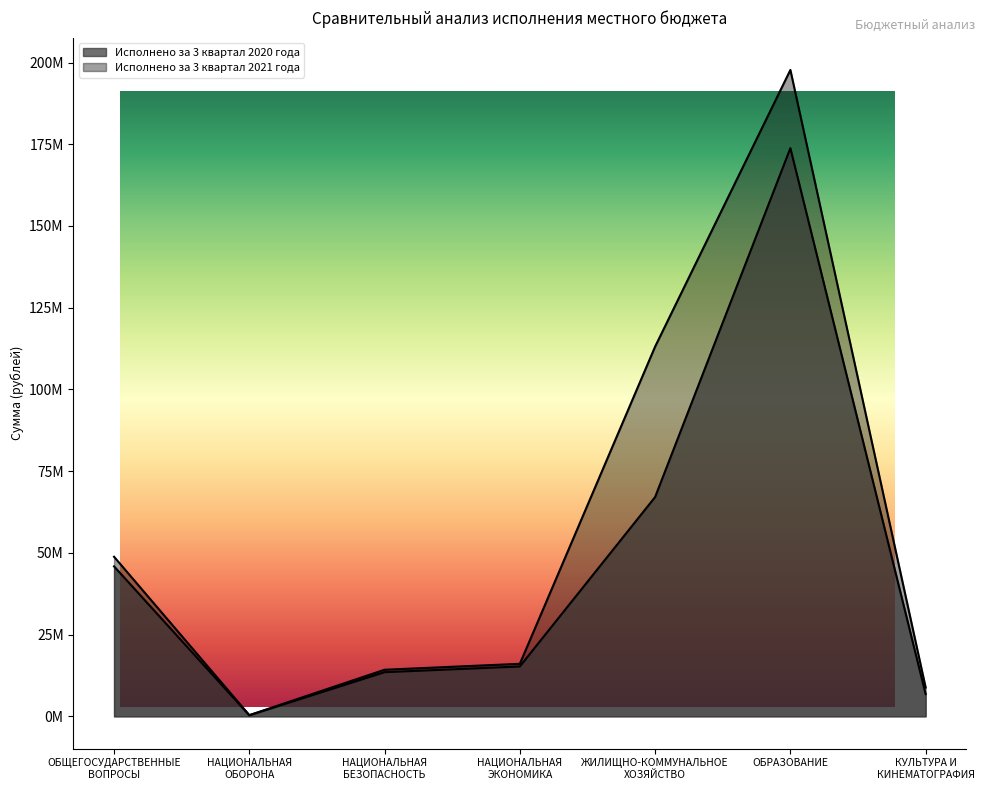

True or false: Исполнено за 3 квартал 2021 года and Исполнено за 3 квартал 2020 года intersect in this chart.

False